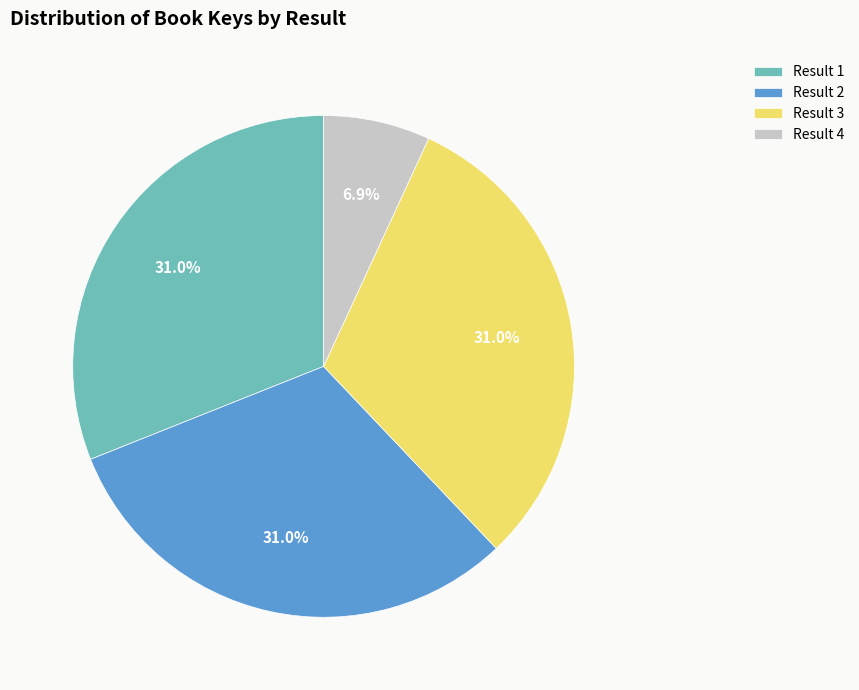

Approximately how many times larger is the value at Result 2 compared to Result 3?

1.0